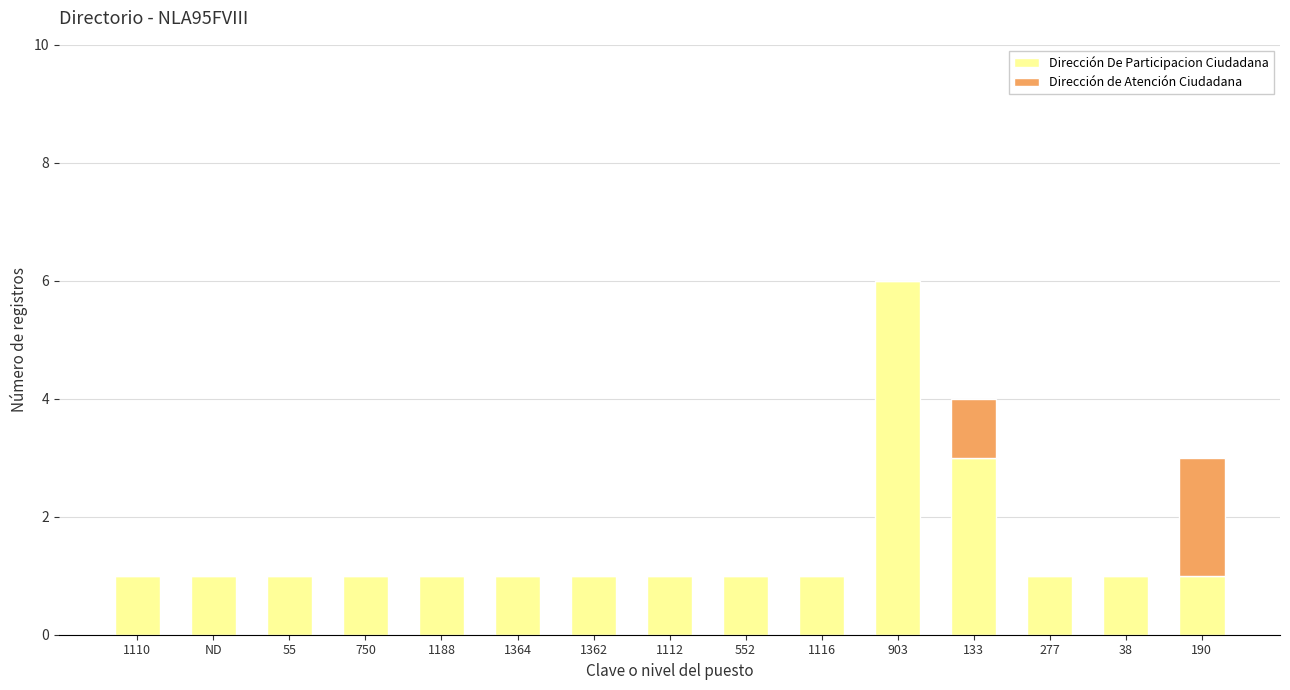

At which category is the sum across all series the highest?

903